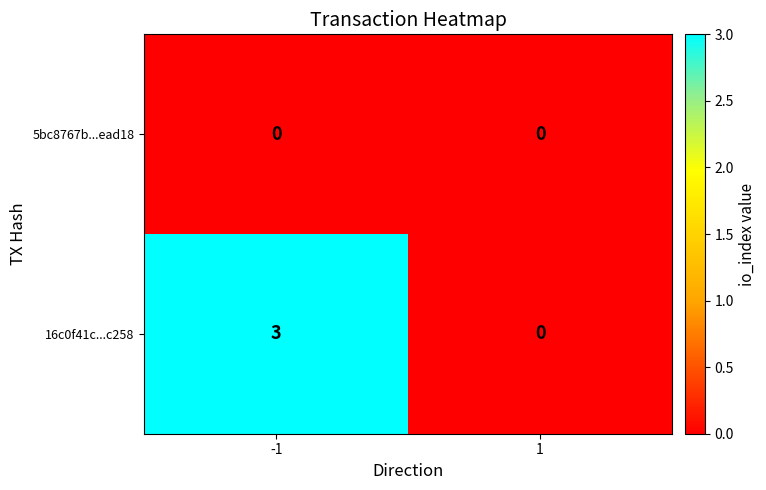

Which series has the largest total across all categories?

16c0f41c...c258